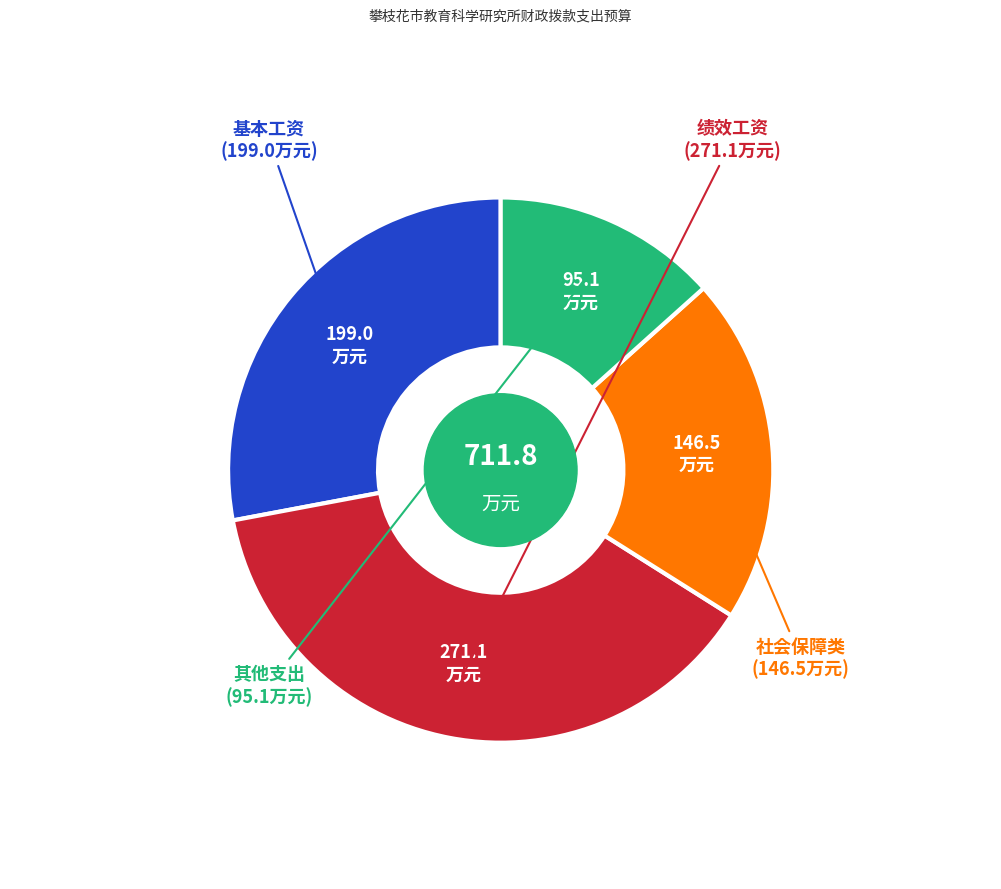

Is there any slice that represents more than half of the pie?

No